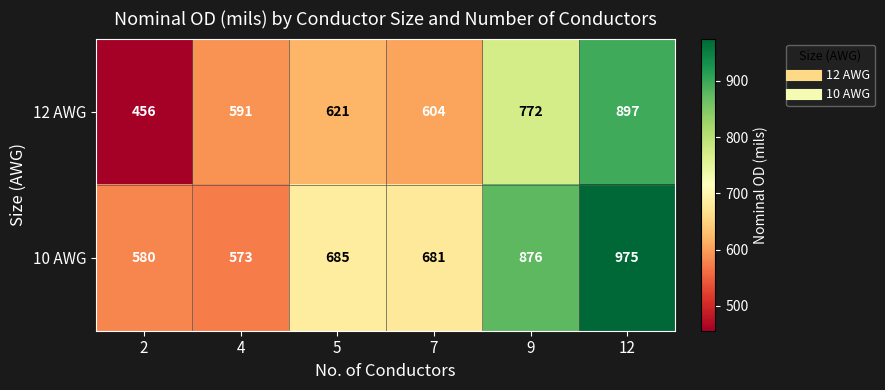

Count the number of categories in the chart.

6